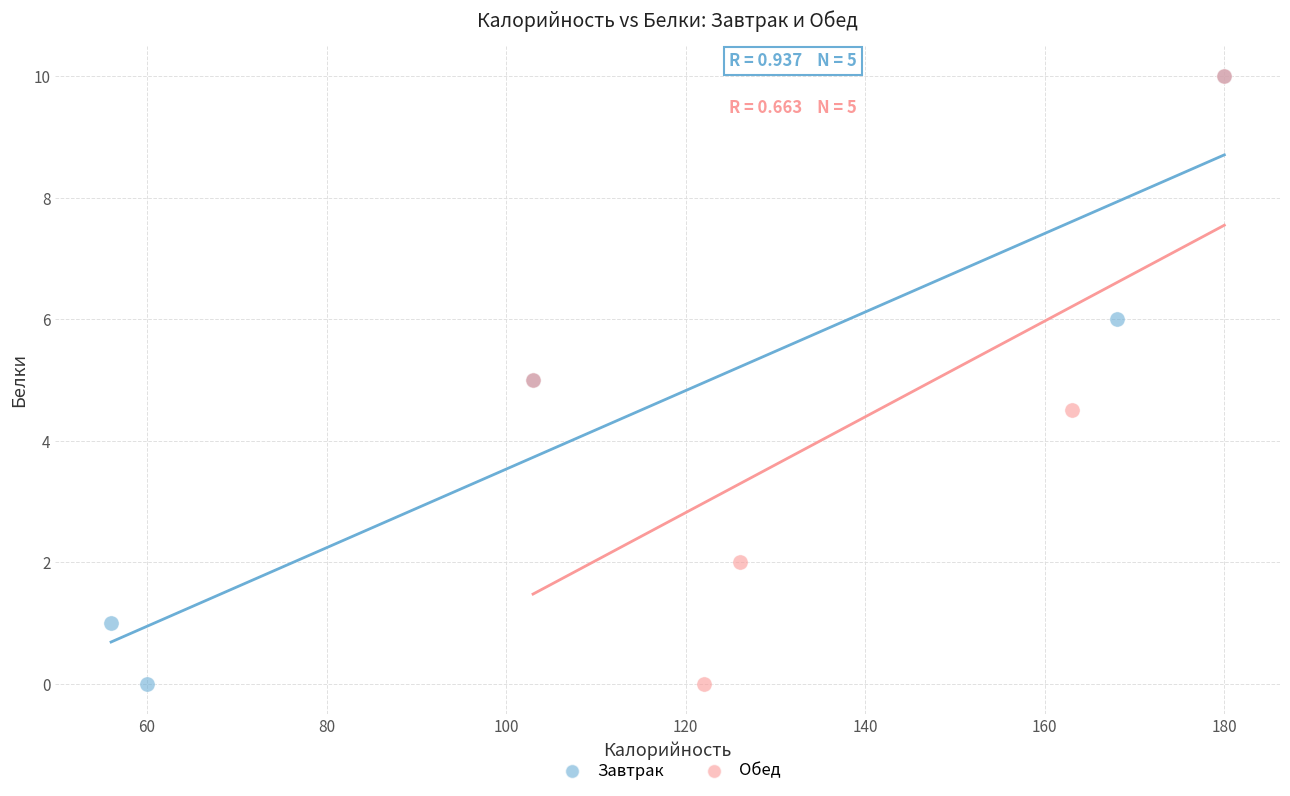

What are all the series names shown in the legend?

Завтрак, Обед